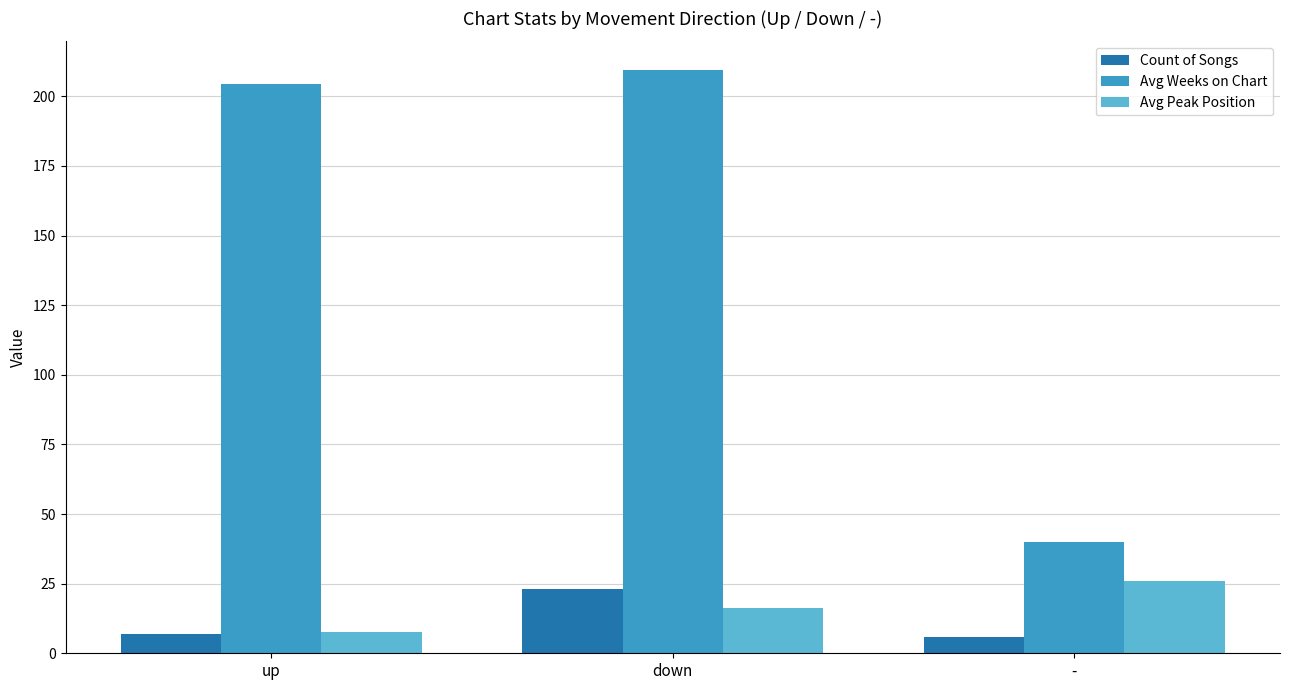

Rank the series by their maximum value, from highest to lowest.

Avg Weeks on Chart, Avg Peak Position, Count of Songs